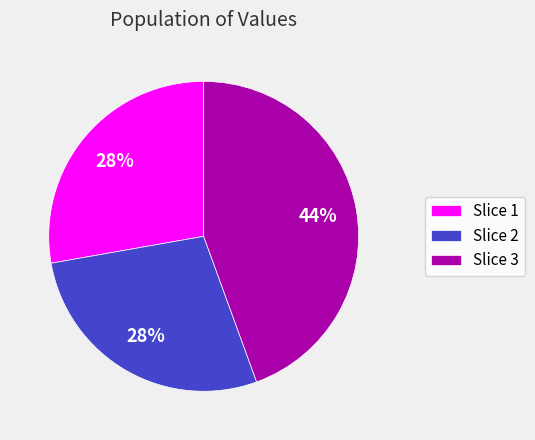

Which category has the biggest portion of the pie?

Slice 3